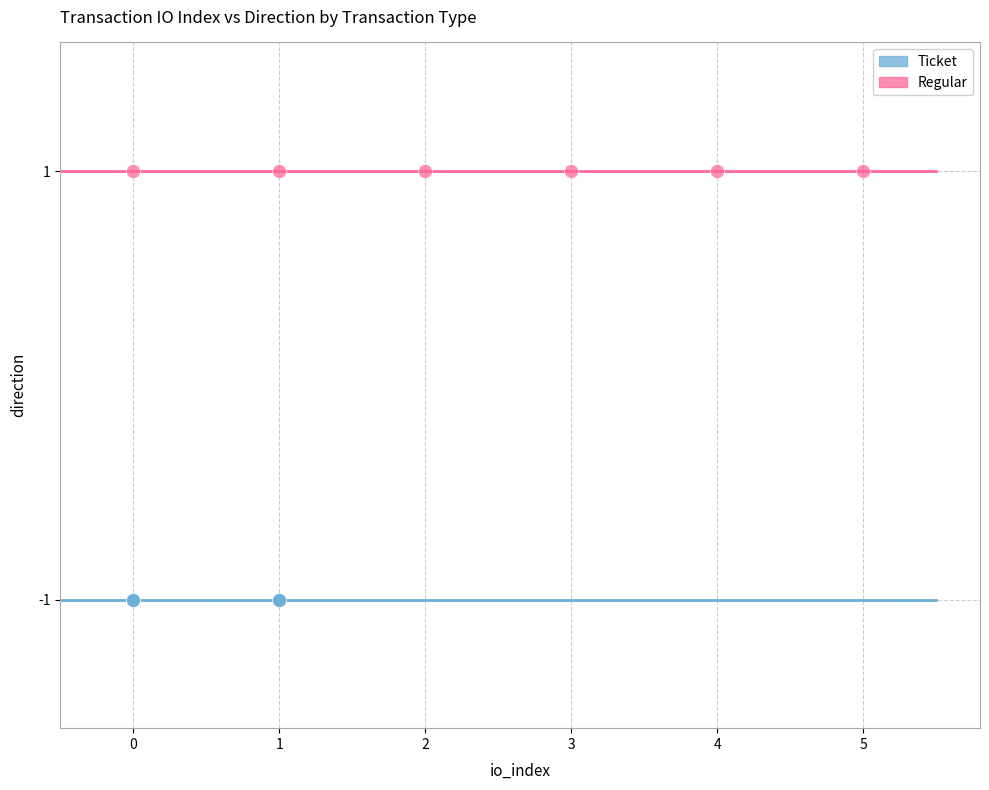

Which series contains the lowest Y value?

Ticket